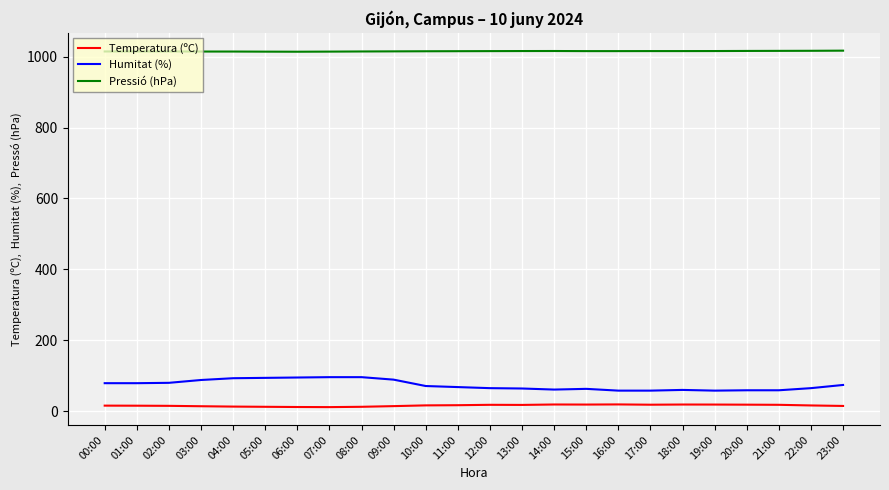

True or false: Humitat (%) has more than 0 interior local peaks.

True